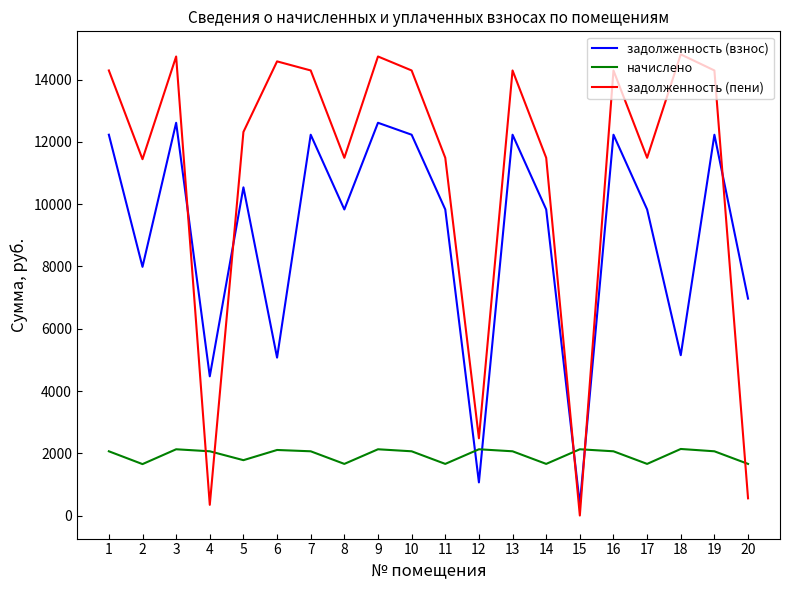

List the series in order of their peak value, highest first.

задолженность (пени), задолженность (взнос), начислено